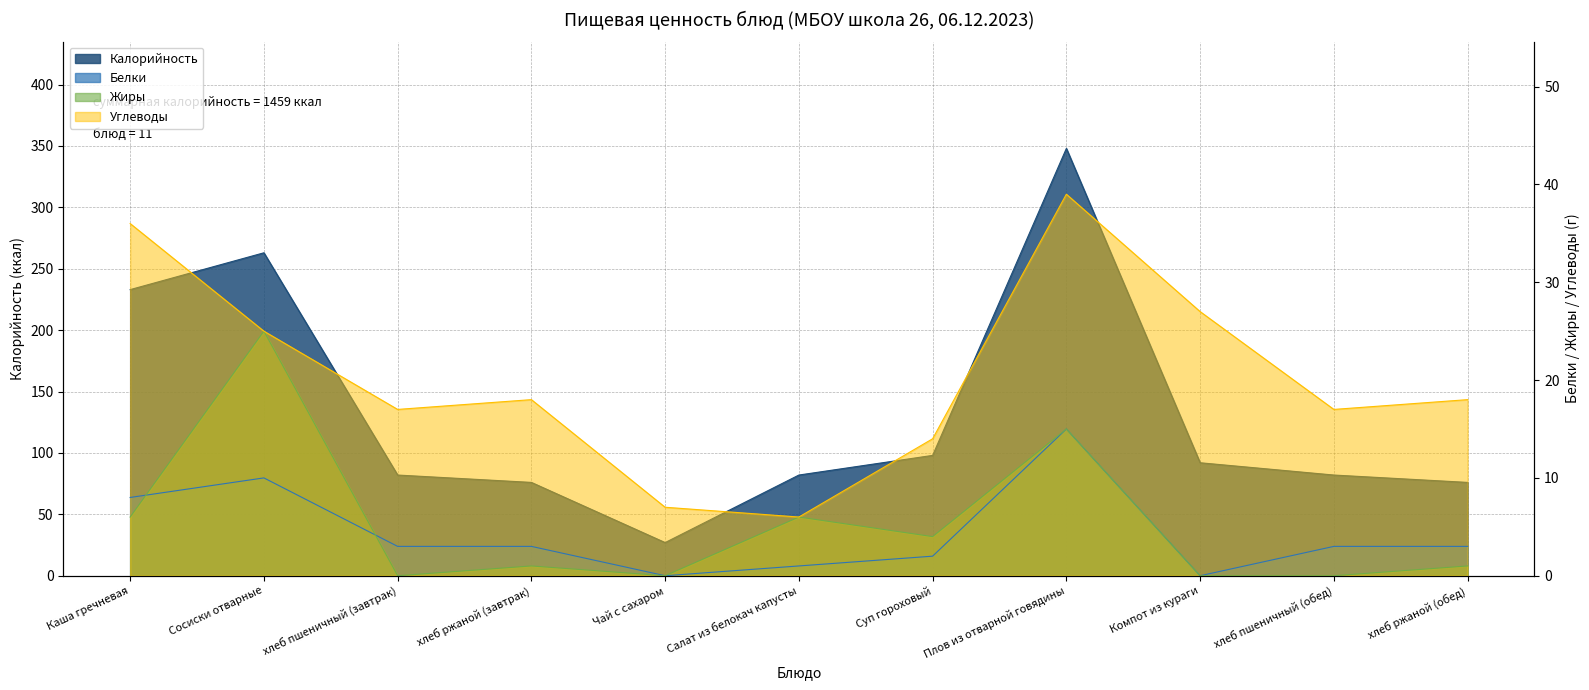

What is the maximum value shown in the chart?

348